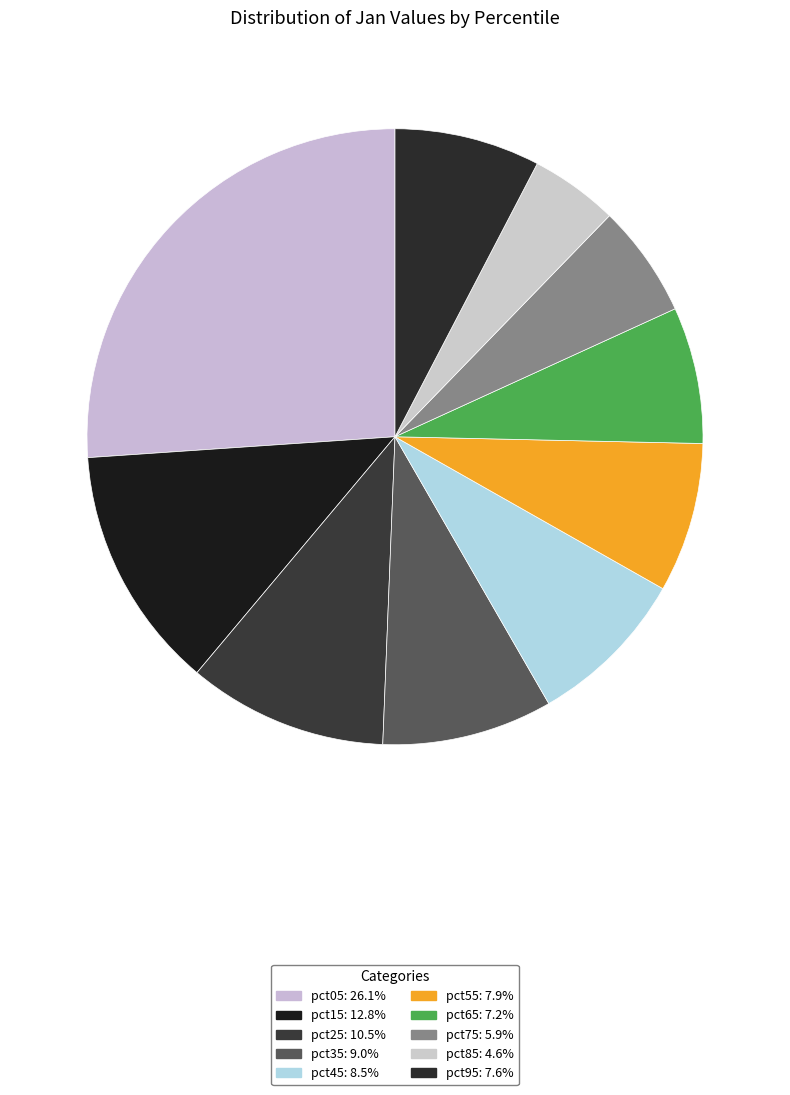

What is the total percentage of pct65 and pct75?

13.1%